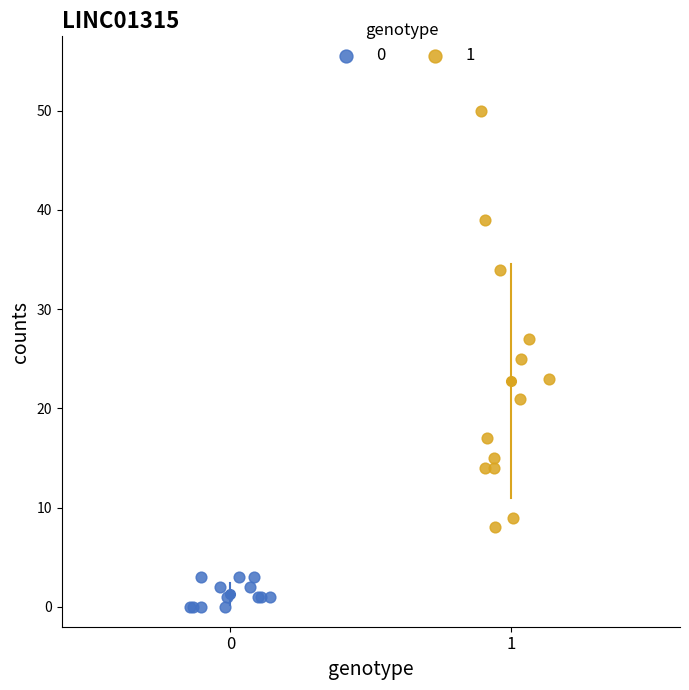

Which series reaches the minimum Y coordinate?

0